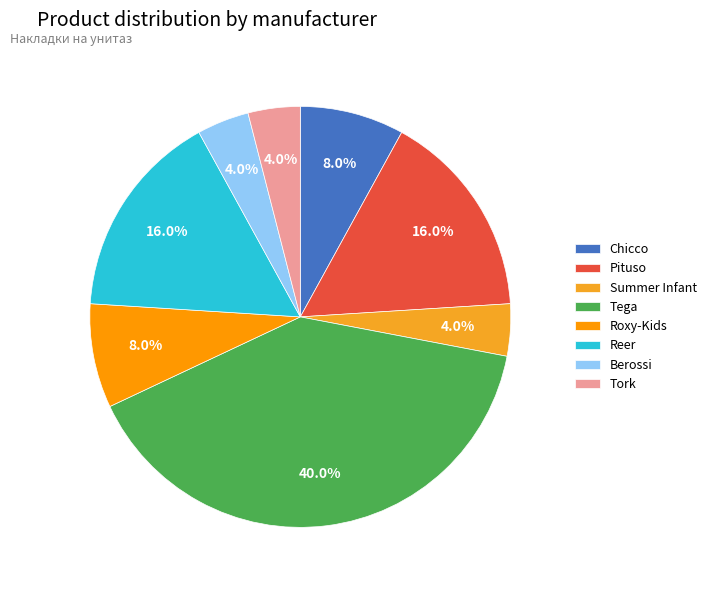

How many segments does this pie chart have?

8